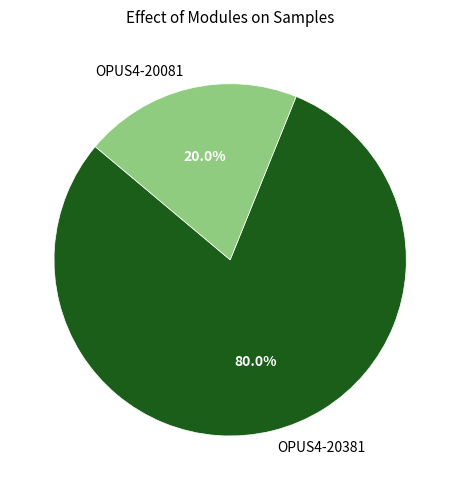

Which slice is the largest?

OPUS4-20381